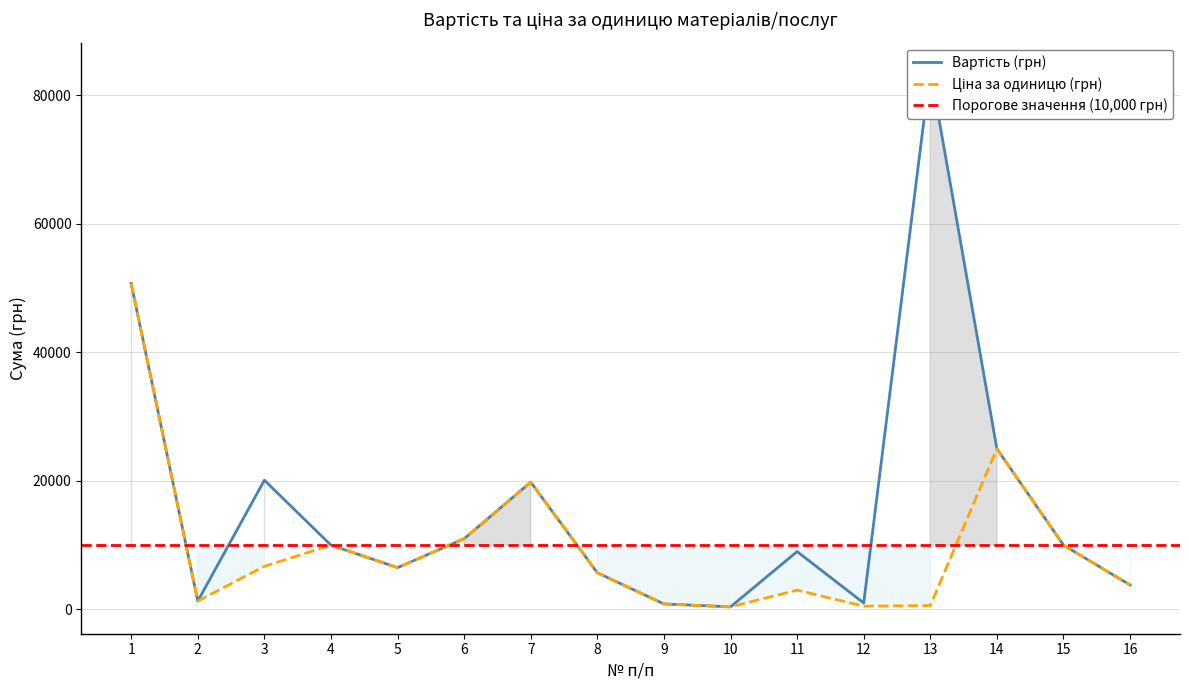

True or false: Вартість (грн) and Ціна за одиницю (грн) intersect in this chart.

False